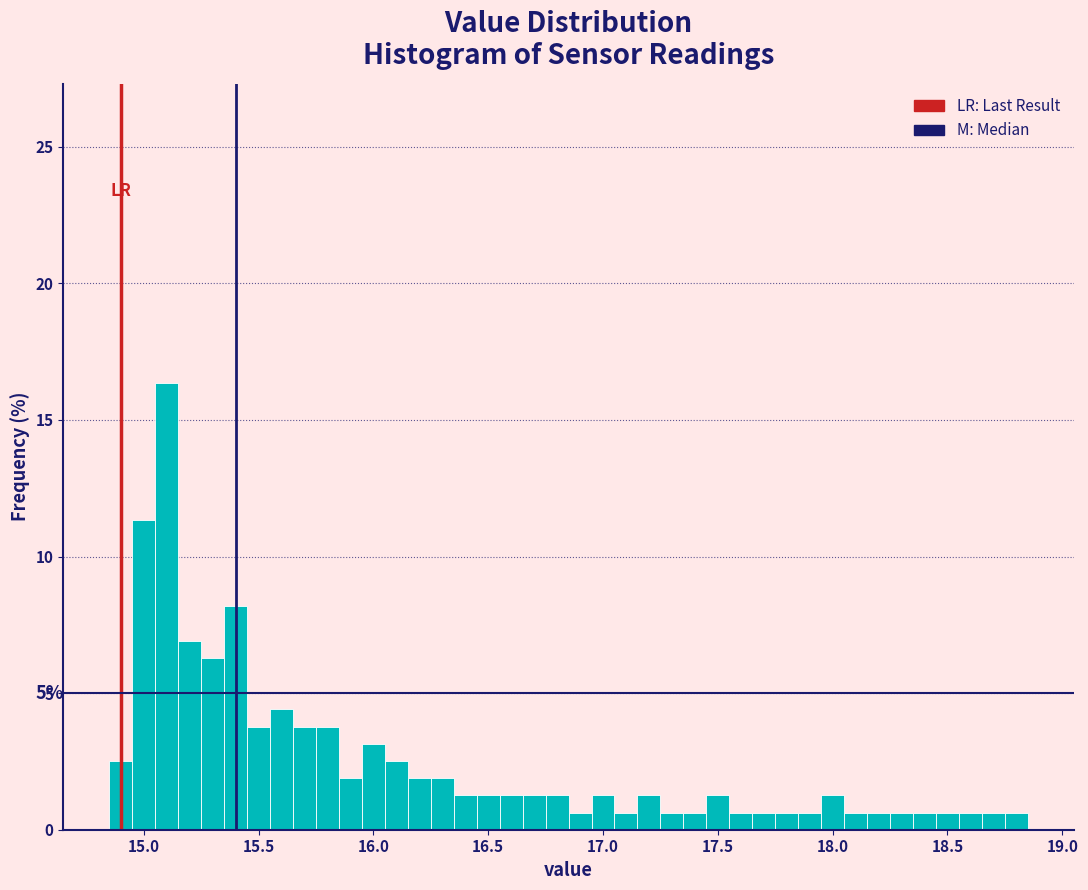

Around what value on the x-axis is the tallest bar? Give the approximate position of its centre, as read against the axis.

15.10